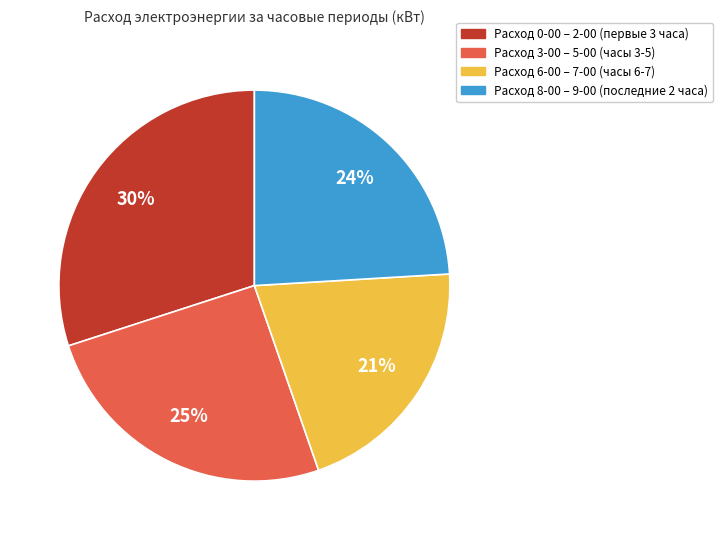

Is there a majority slice in this chart?

No